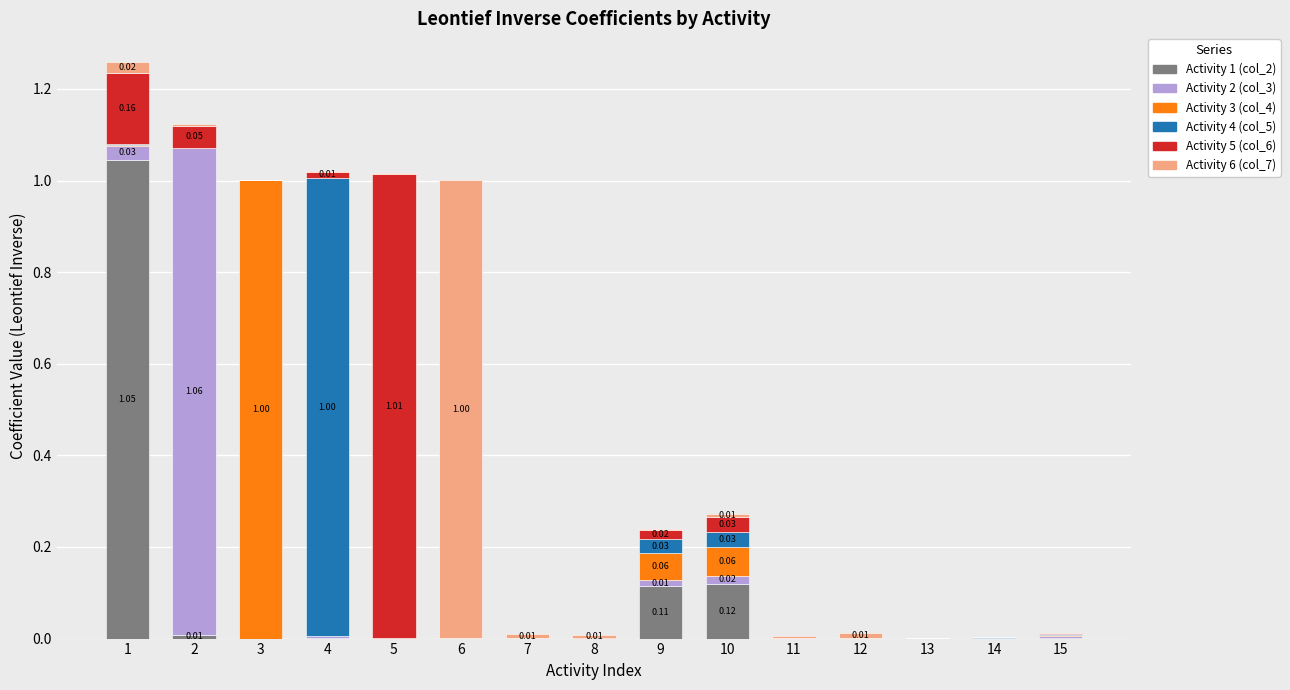

Between 14 and 10, which is larger?

10